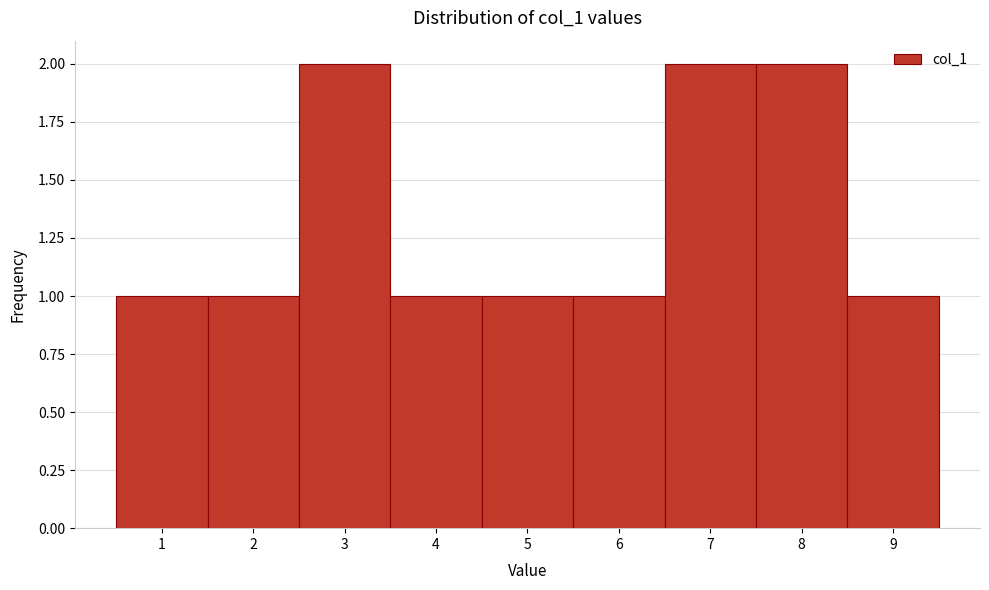

Reading left to right, list every bar in this chart as the range it spans on the x-axis followed by its height. The values are not printed on the chart, so give them approximately, as read against the axis.

0.5 to 1.5: 1
1.5 to 2.5: 1
2.5 to 3.5: 2
3.5 to 4.5: 1
4.5 to 5.5: 1
5.5 to 6.5: 1
6.5 to 7.5: 2
7.5 to 8.5: 2
8.5 to 9.5: 1